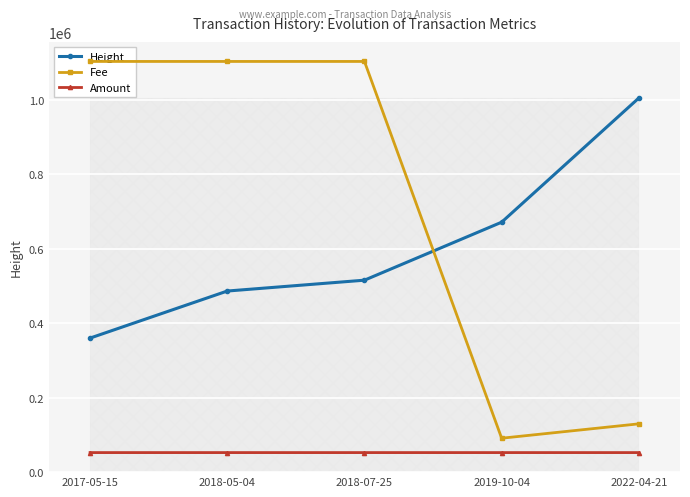

At which label does Height reach its minimum?

2017-05-15